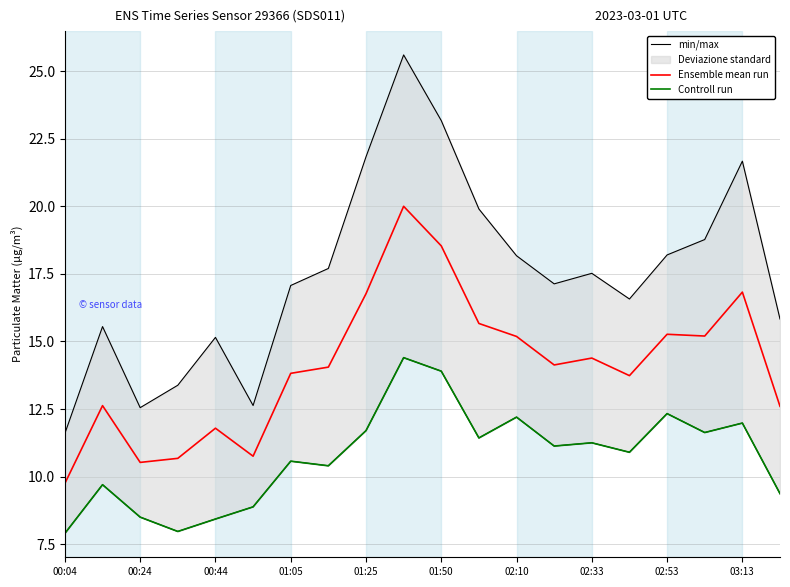

At how many categories does at least one series exceed 8?

20